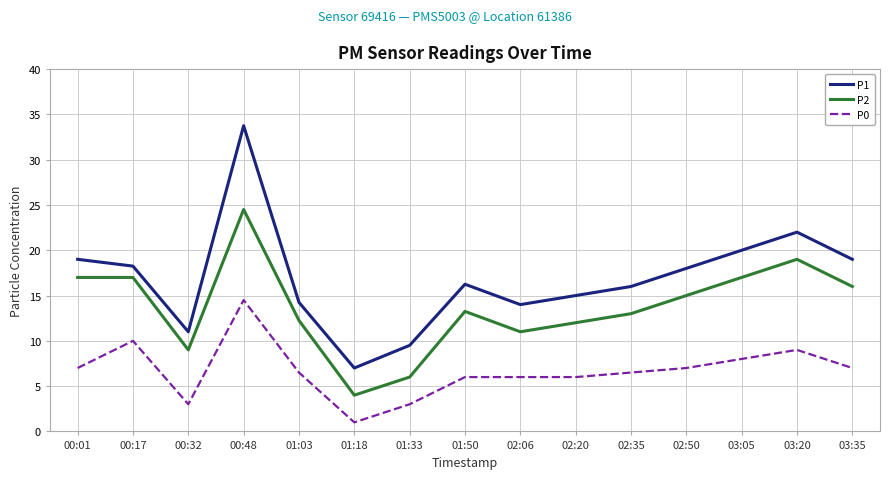

Is it true that P1 equals 26.1 at 03:05?

False